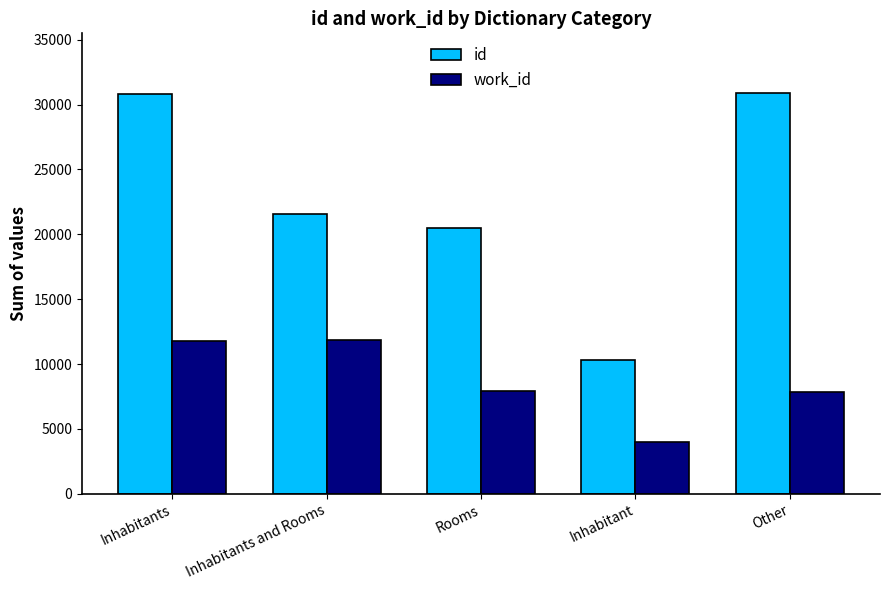

Is the value of work_id at Other greater than the value of id at Inhabitants and Rooms?

No